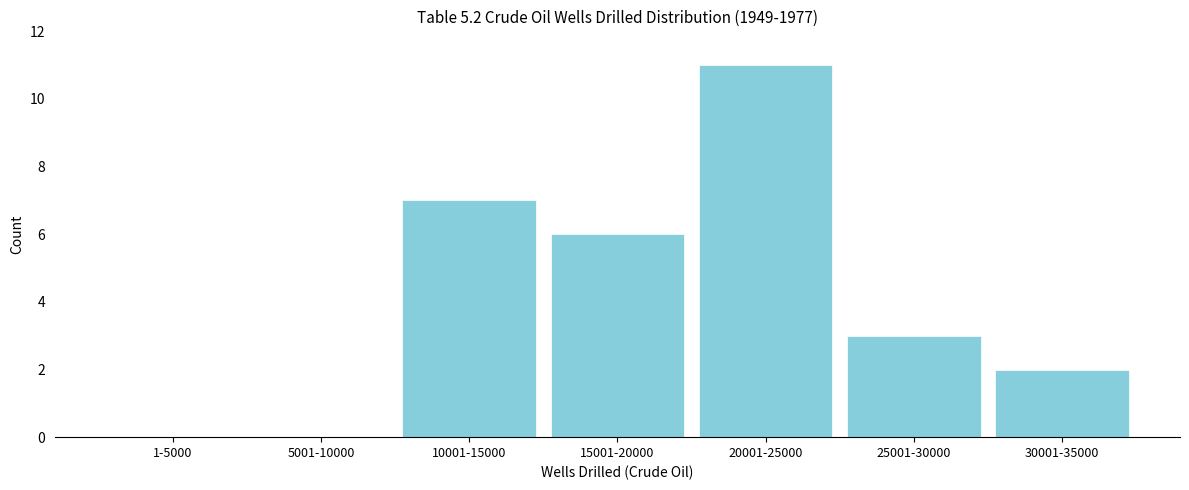

Reading left to right, what are all the values shown in this chart?

1-5000=0	5001-10000=0	10001-15000=7	15001-20000=6	20001-25000=11	25001-30000=3	30001-35000=2